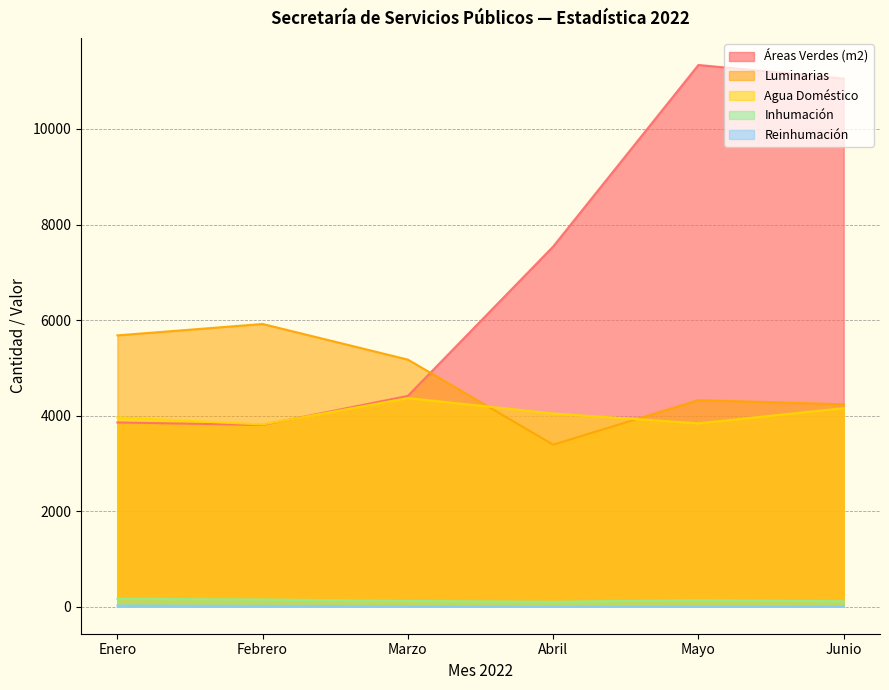

Reading left to right, list all the values displayed in this chart.

Áreas Verdes (m2): 3856.2	3804.0	4412.2	7539.0	11340.0	11055.0
Luminarias: 5679.0	5918.0	5172.0	3391.0	4323.0	4237.0
Agua Doméstico: 3962.0	3814.0	4367.0	4044.0	3838.0	4156.0
Inhumación: 164.0	150.0	119.0	102.0	136.0	113.0
Reinhumación: 24.0	18.0	13.0	1.0	6.0	8.0